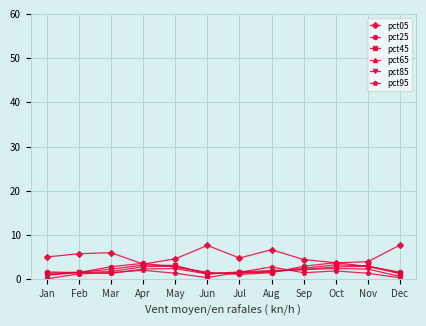

True or false: pct05 has more than 0 points higher than both neighbors.

True